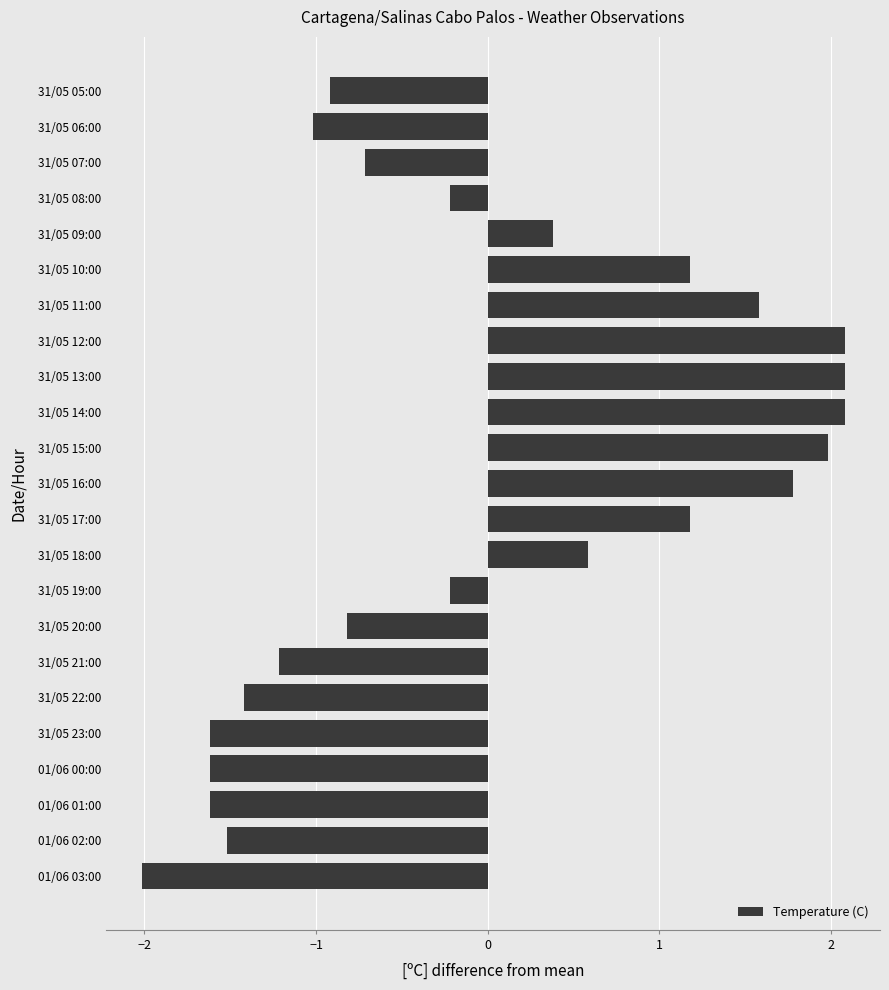

Does the chart contain stacked bars?

No